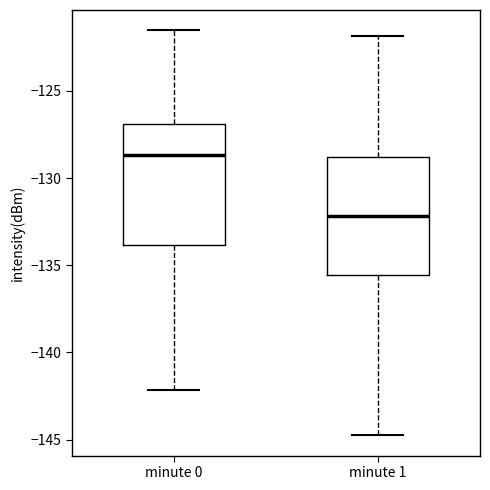

Reading left to right, transcribe this box plot: for each box, give where its median line is, the range the box spans, and where its two whiskers end, as read against the y-axis. The values are not printed on the chart, so give them approximately, as read against the axis.

minute 0: median -128.5, box -134.0 to -127.0, whiskers -142.0 to -121.5
minute 1: median -132.0, box -135.5 to -129.0, whiskers -145.0 to -122.0